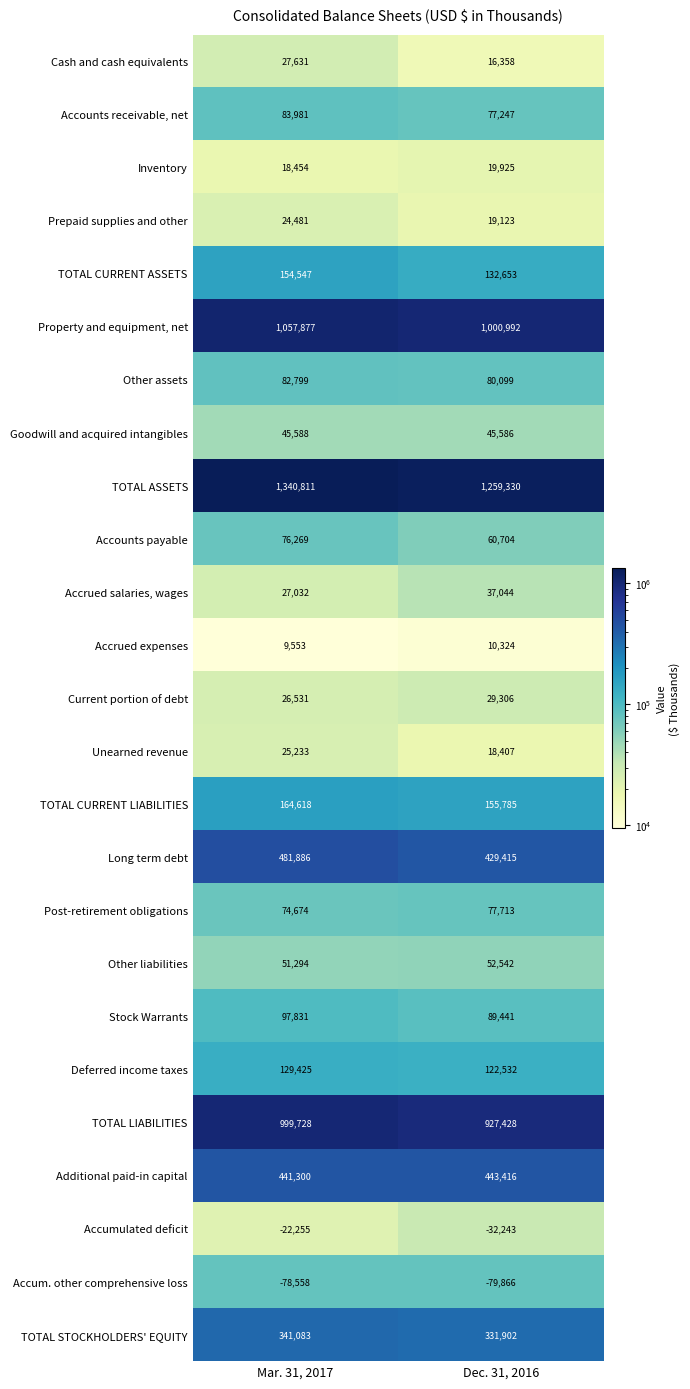

Rank the series at Mar. 31, 2017 from highest to lowest value.

TOTAL ASSETS, Property and equipment, net, TOTAL LIABILITIES, Long term debt, Additional paid-in capital, TOTAL STOCKHOLDERS' EQUITY, TOTAL CURRENT LIABILITIES, TOTAL CURRENT ASSETS, Deferred income taxes, Stock Warrants, Accounts receivable, net, Other assets, Accounts payable, Post-retirement obligations, Other liabilities, Goodwill and acquired intangibles, Cash and cash equivalents, Accrued salaries, wages, Current portion of debt, Unearned revenue, Prepaid supplies and other, Inventory, Accrued expenses, Accumulated deficit, Accum. other comprehensive loss